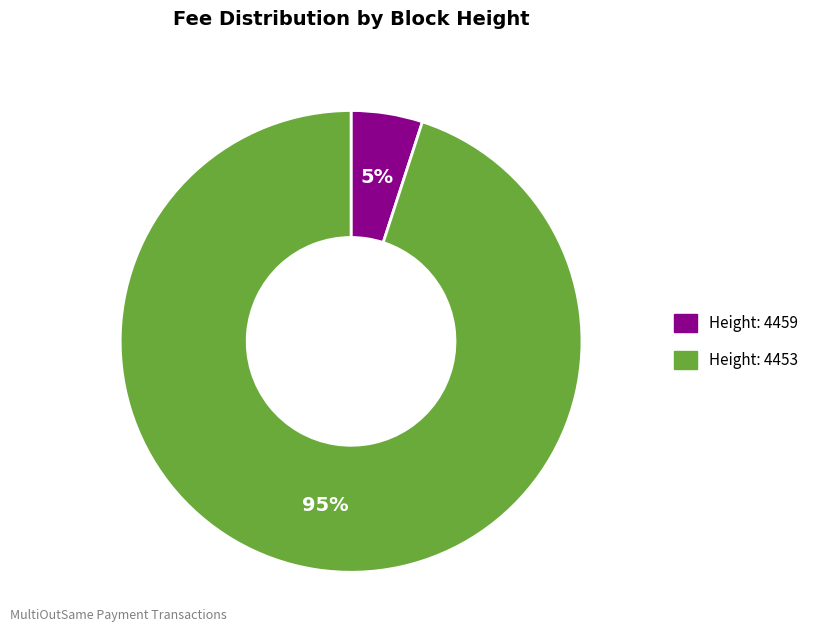

Is there a majority slice in this chart?

Yes